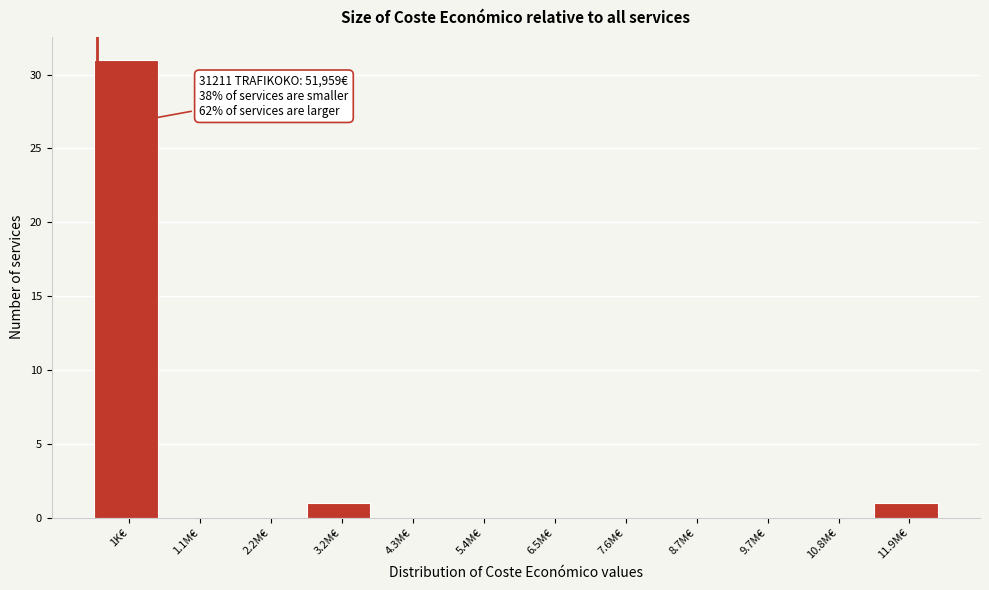

Reading left to right, extract all data points from this chart.

1K€=31	1.1M€=0	2.2M€=0	3.2M€=1	4.3M€=0	5.4M€=0	6.5M€=0	7.6M€=0	8.7M€=0	9.7M€=0	10.8M€=0	11.9M€=1